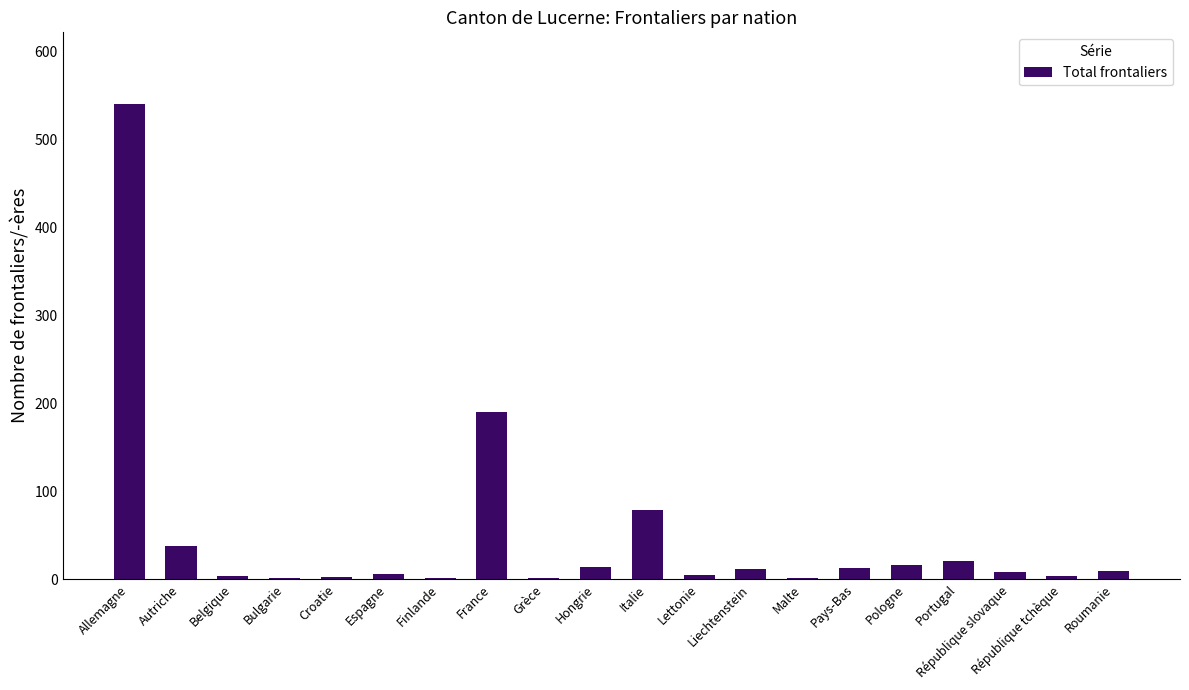

True or false: the data shows 79 at Italie.

True